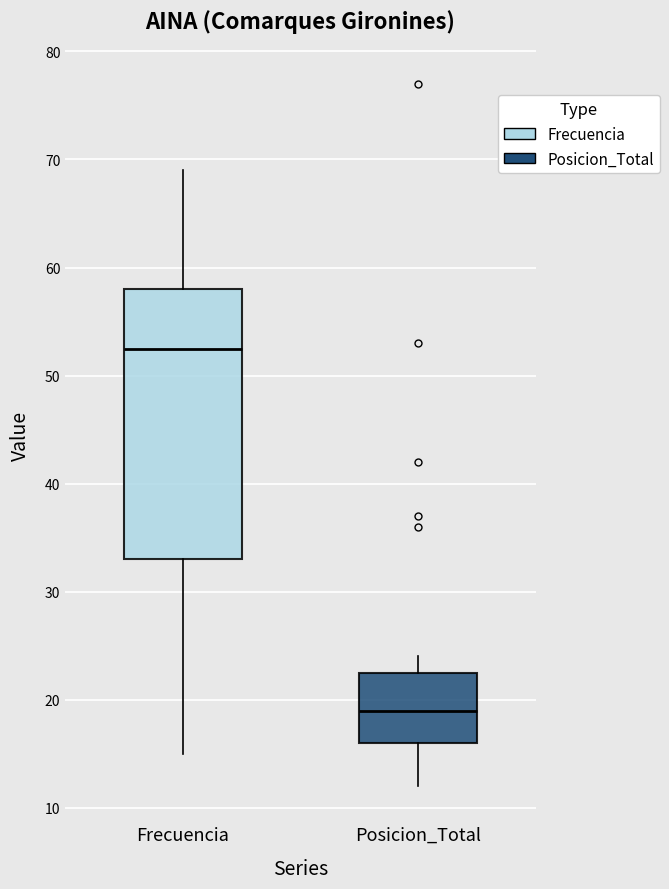

Reading left to right, transcribe this box plot: for each box, give where its median line is, the range the box spans, and where its two whiskers end, as read against the y-axis. The values are not printed on the chart, so give them approximately, as read against the axis.

Frecuencia: median 53, box 33 to 58, whiskers 15 to 69
Posicion_Total: median 19, box 16 to 23, whiskers 12 to 24